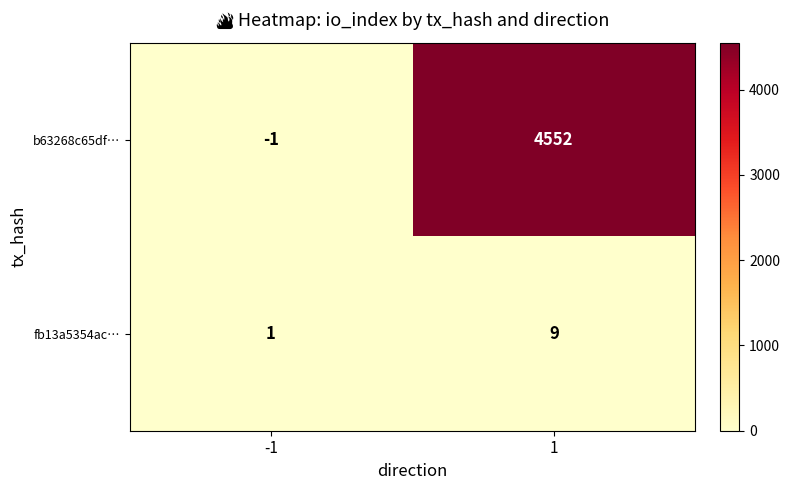

At which category is the sum across all series the highest?

1